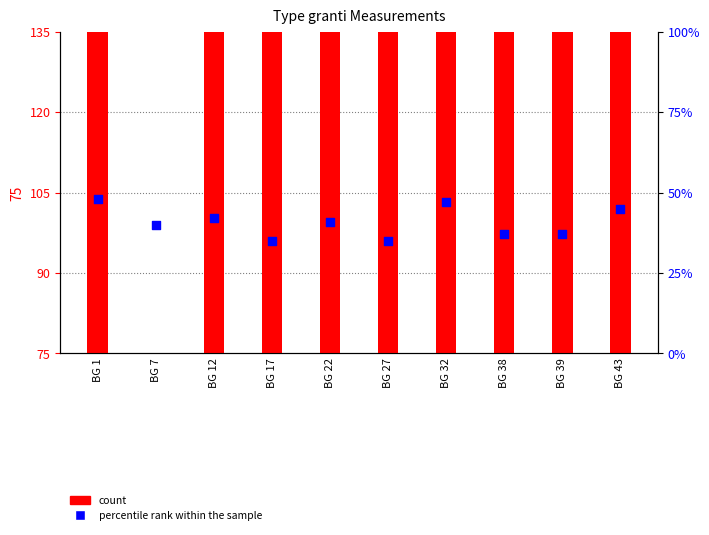

Which series has the largest total across all categories?

count